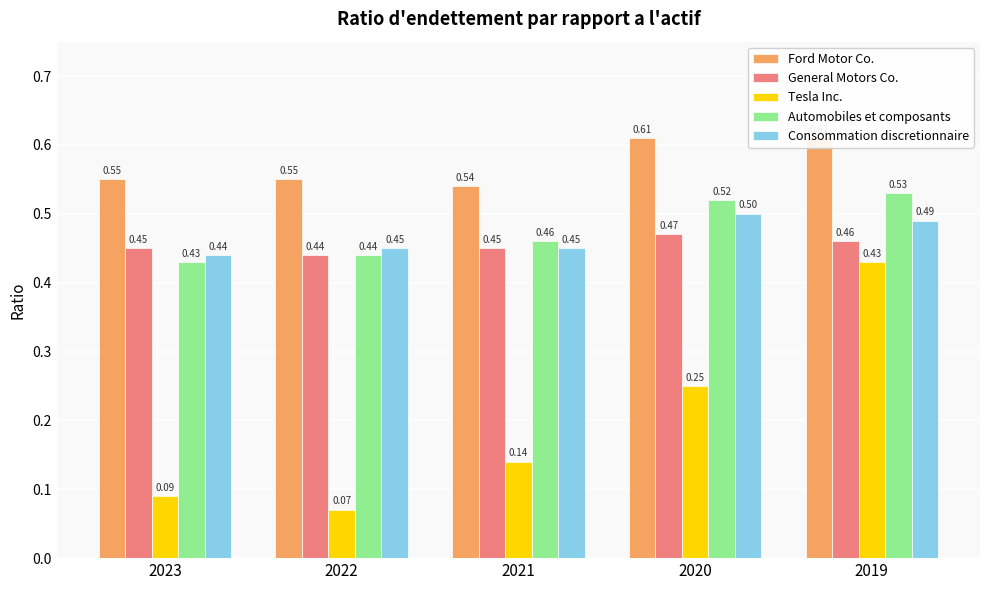

What is the difference between the maximum and minimum values in the Automobiles et composants series?

0.1